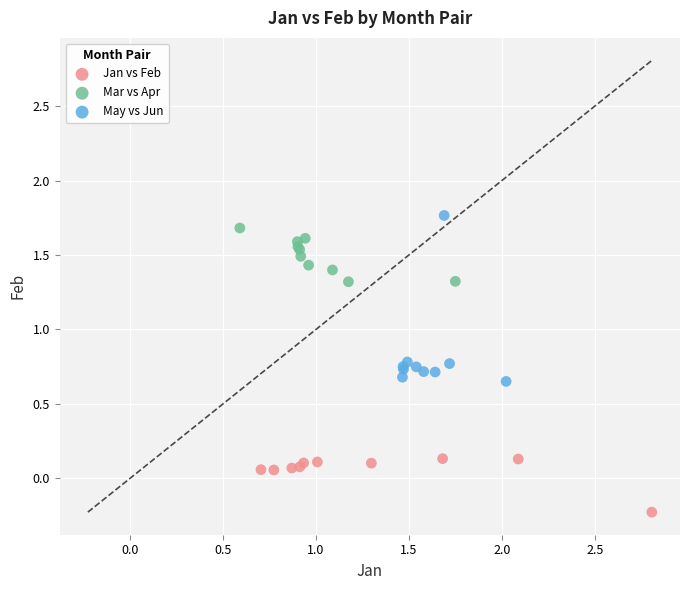

Which series has the widest spread of Y values?

May vs Jun